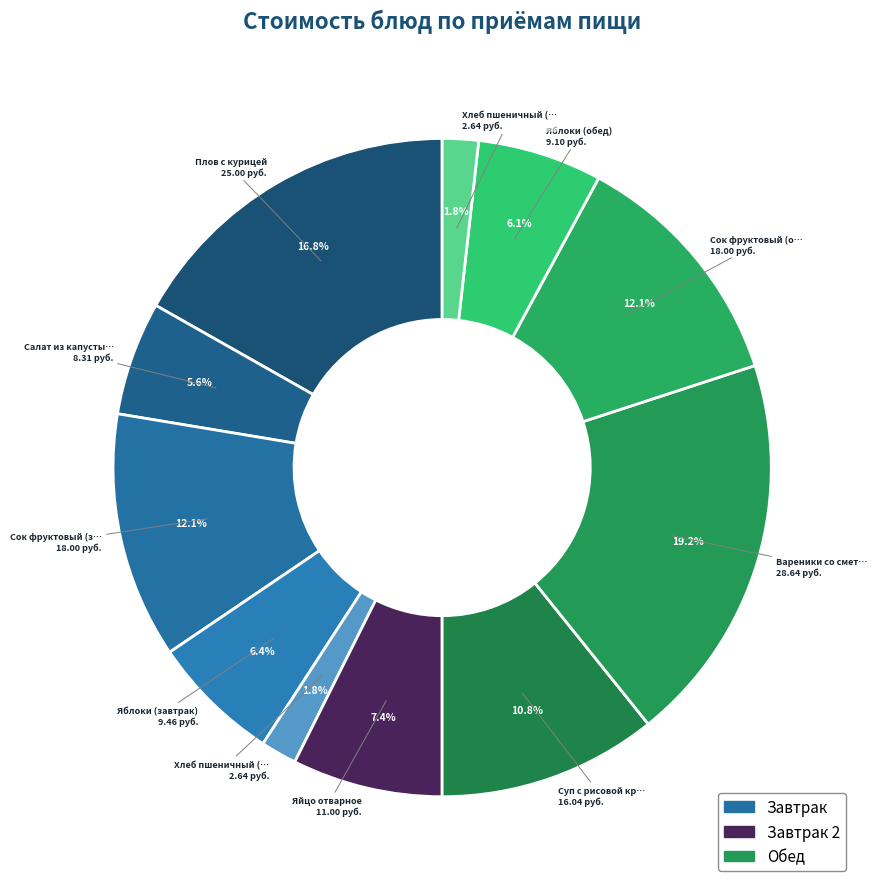

Rank the categories by value from lowest to highest.

Хлеб пшеничный (завтрак), Хлеб пшеничный (обед), Салат из капусты с горошком, Яблоки (обед), Яблоки (завтрак), Яйцо отварное, Суп с рисовой крупой, Сок фруктовый (завтрак), Сок фруктовый (обед), Плов с курицей, Вареники со сметаной